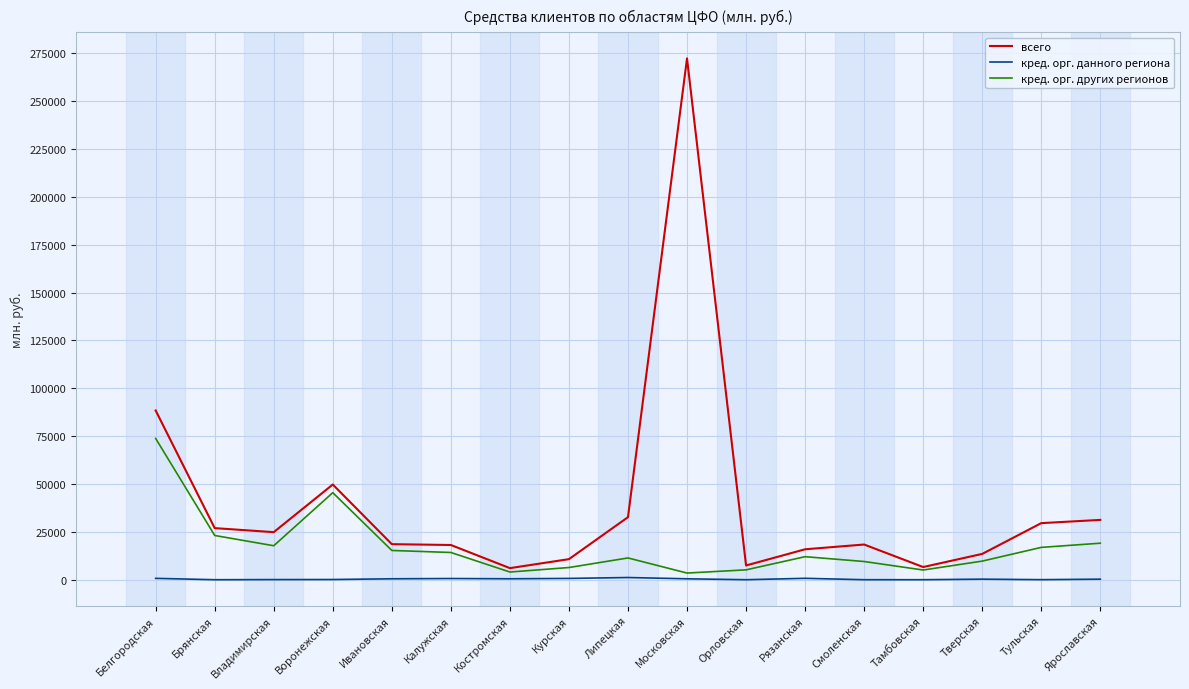

What are all the series names shown in the legend?

всего, кред. орг. данного региона, кред. орг. других регионов